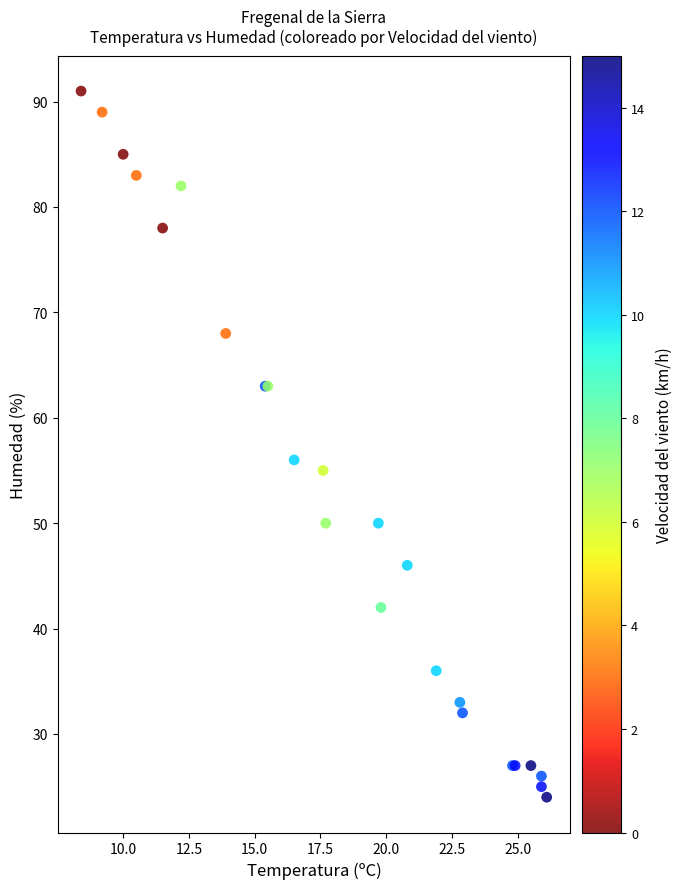

What Y value in the scatter plot is closest to 57?

56